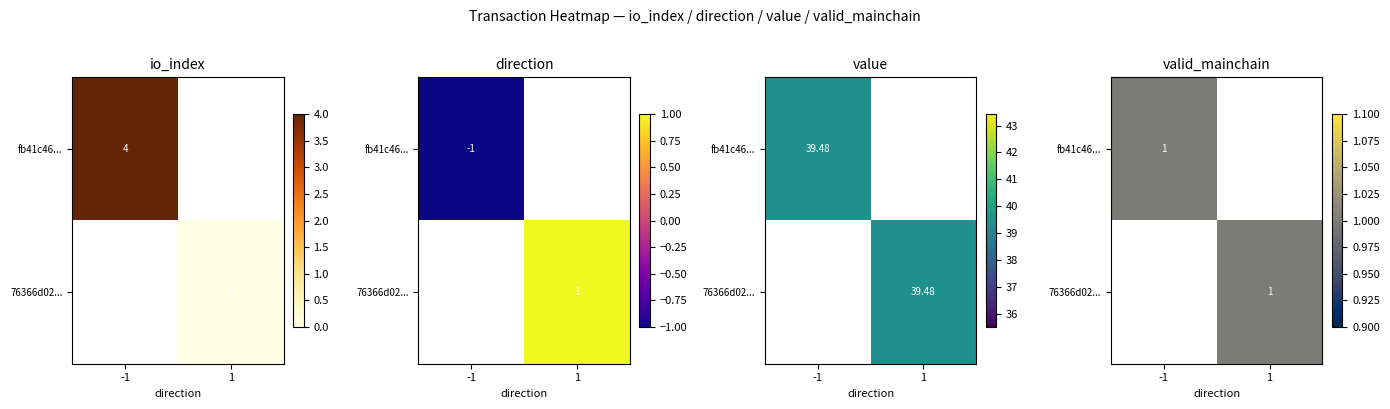

Rank the categories by 76366d02a91fdb65a27c73198050a97fb2fcc2f value from highest to lowest.

value, direction, valid_mainchain, io_index